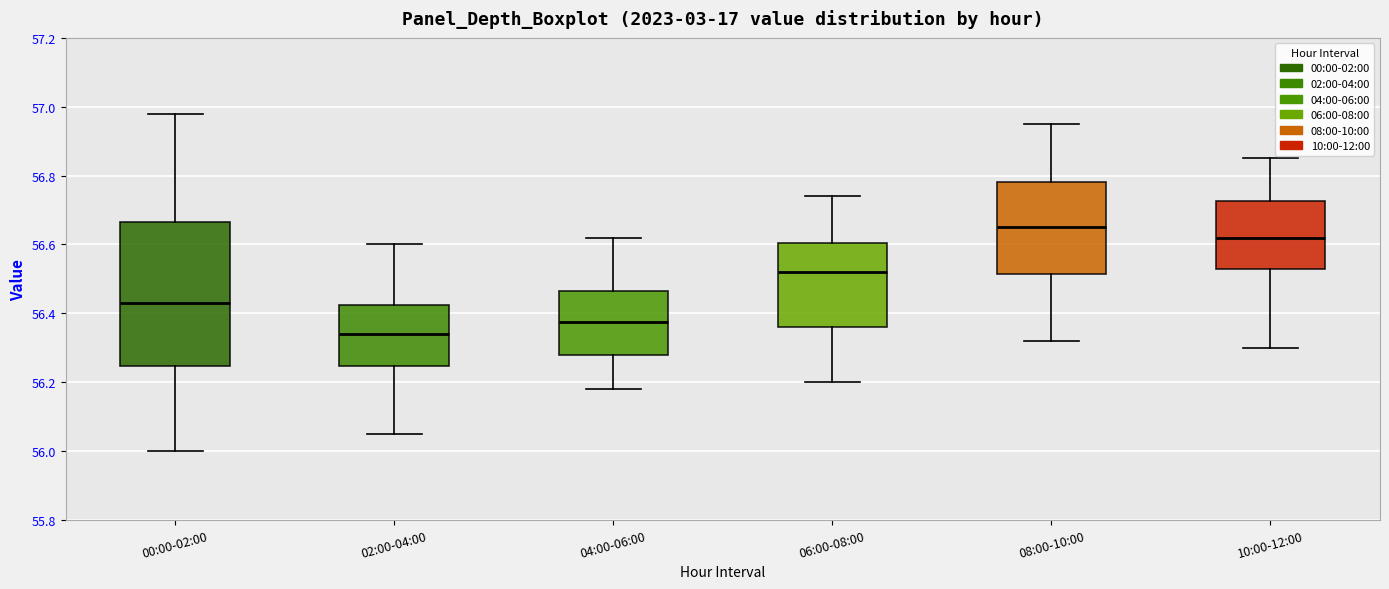

Comparing the boxes themselves (not the whiskers), which one is the tallest?

00:00-02:00